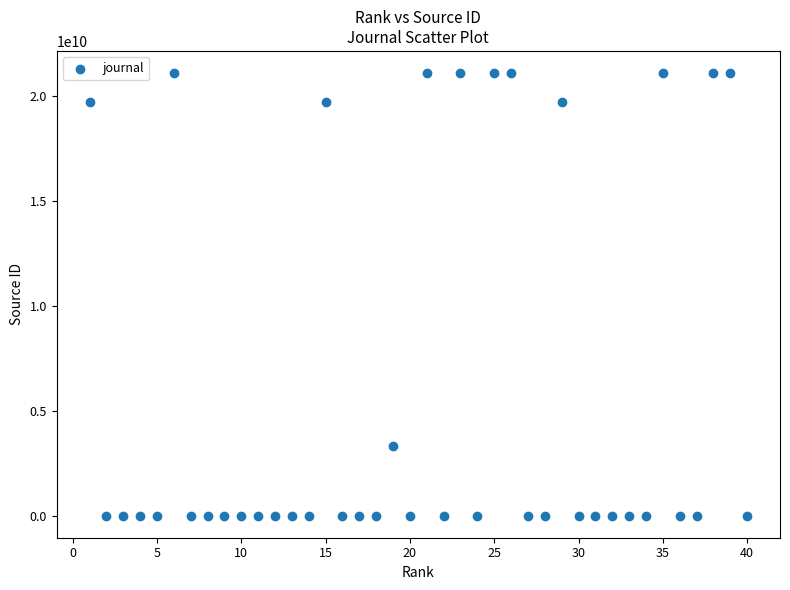

What is the range of Y values (max minus min)?

21100909071